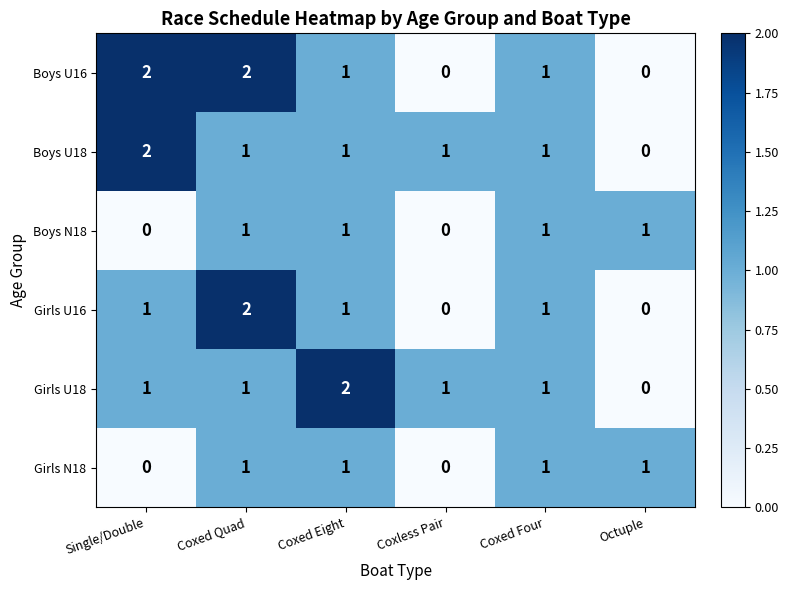

At which category is the sum across all series the highest?

Coxed Quad